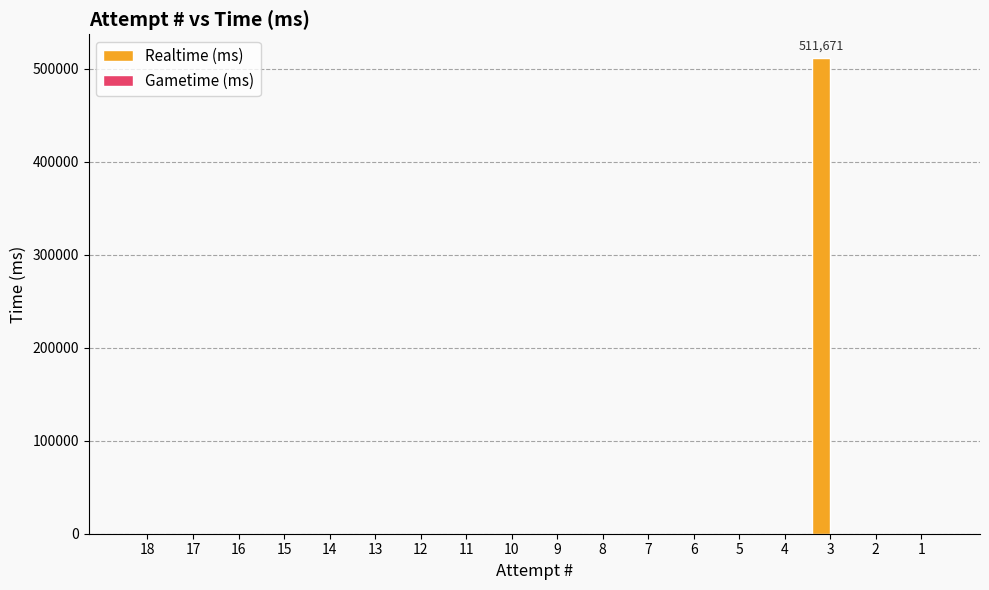

Reading left to right, list all the values displayed in this chart.

18=0	17=0	16=0	15=0	14=0	13=0	12=0	11=0	10=0	9=0	8=0	7=0	6=0	5=0	4=0	3=511671	2=0	1=0